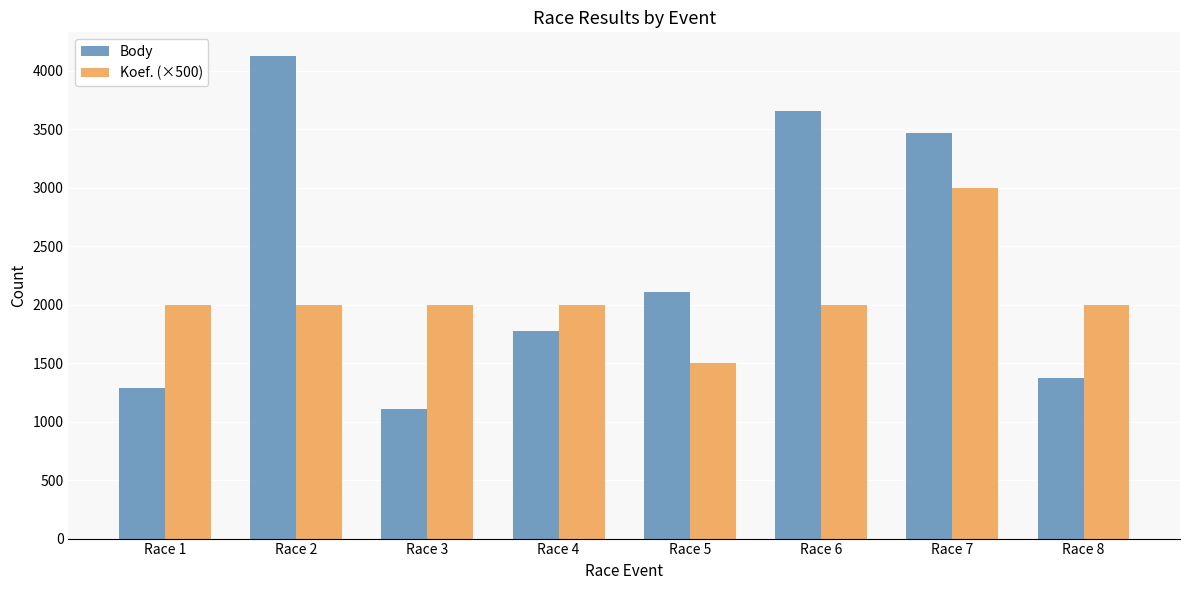

Is it true that Body equals 1108 at Race 3?

True